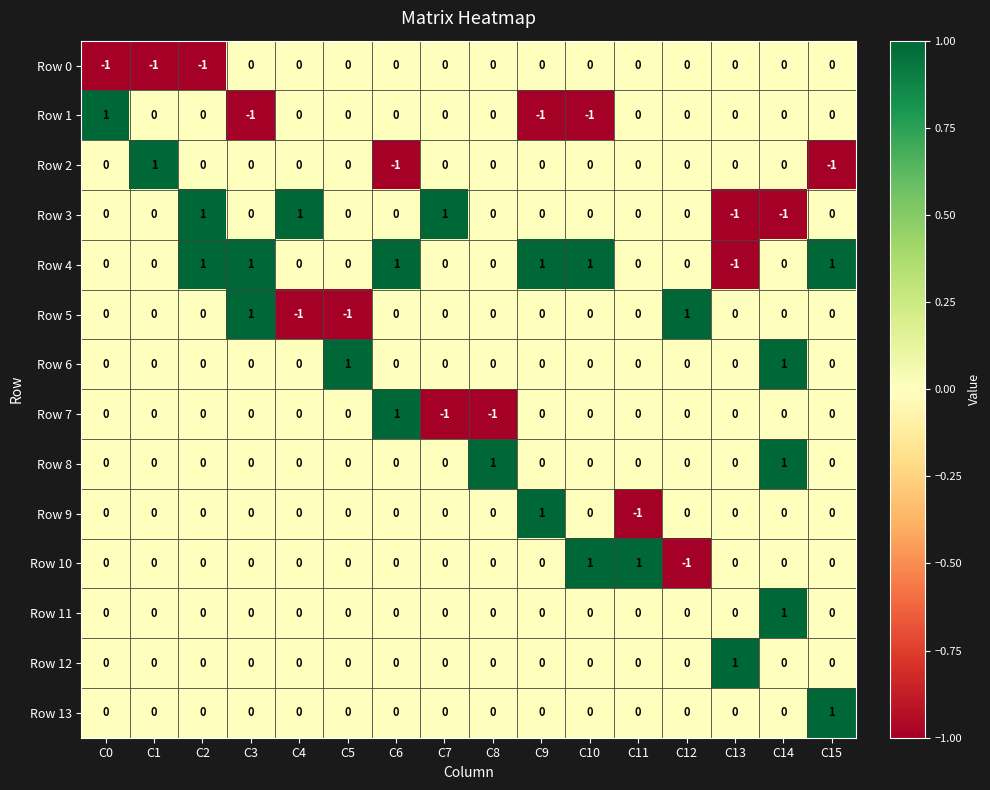

What is the minimum value shown in the chart?

-1